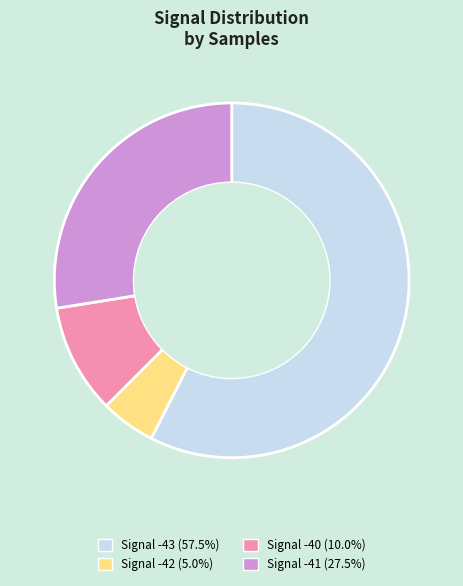

Does Signal -43 (57.5%) represent more than half of the total?

Yes